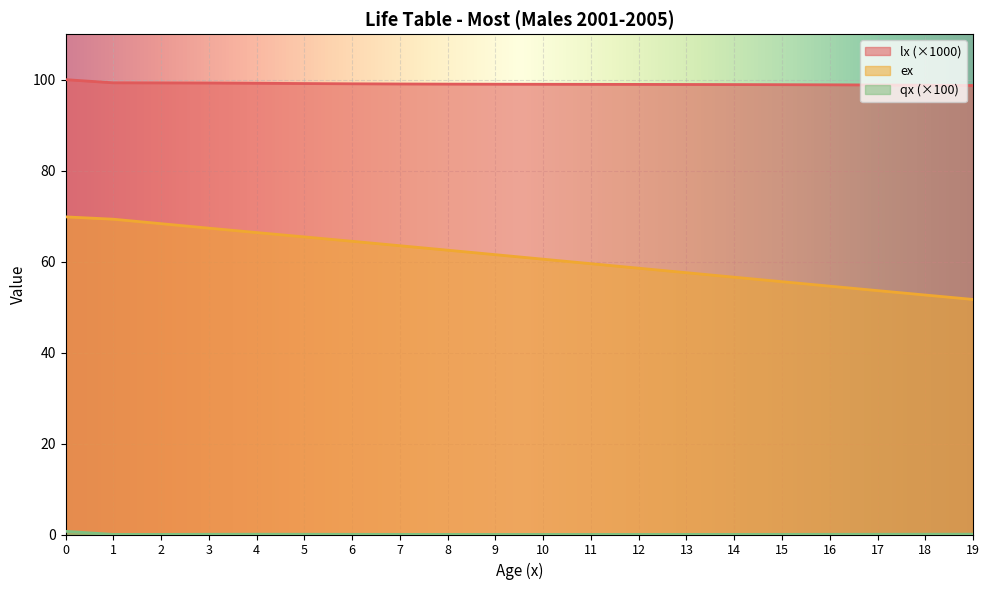

Which series has the largest total across all categories?

lx (×1000)